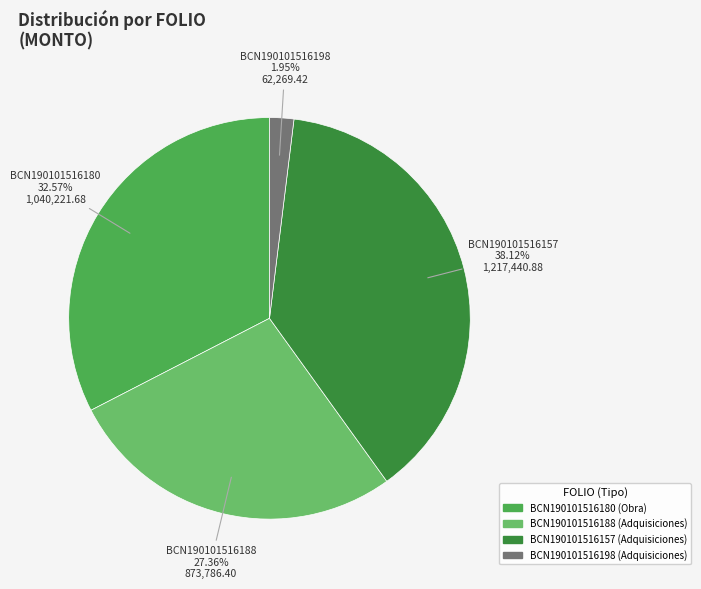

Between BCN190101516157 and BCN190101516198, which is larger?

BCN190101516157